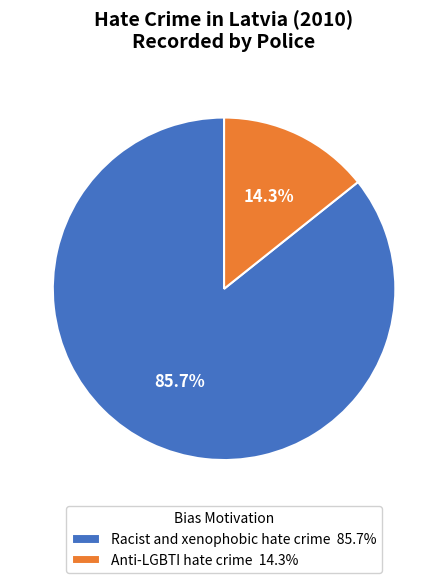

Which category has the smallest portion of the pie?

Anti-LGBTI hate crime